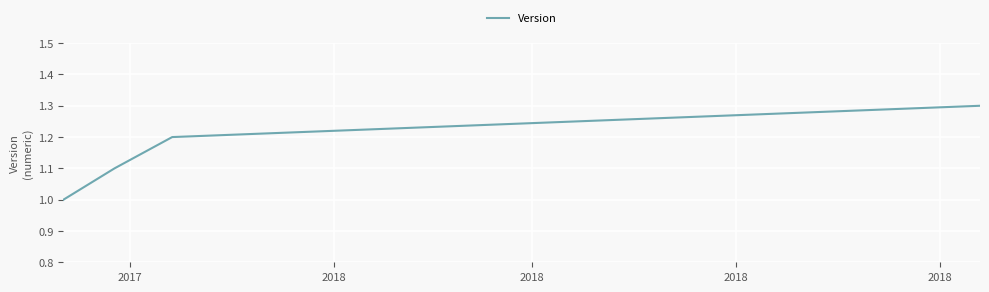

What is the minimum value shown in the chart?

1.0